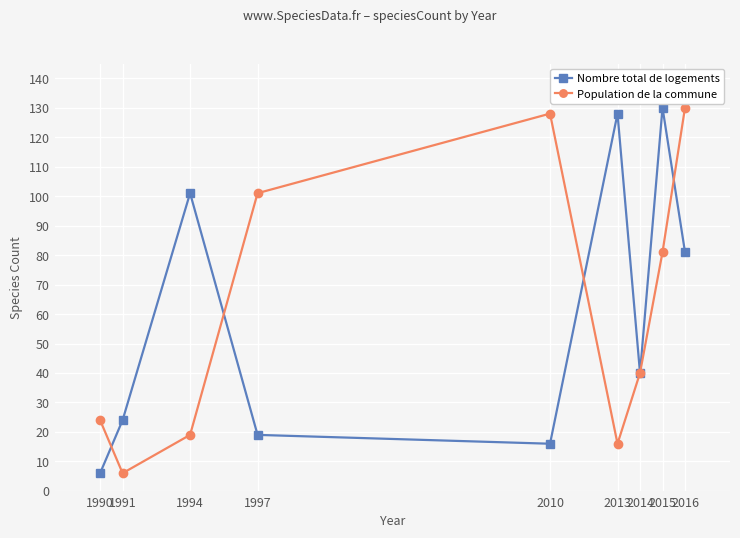

What is the value of the Nombre total de logements point at the 4th from the left?

19